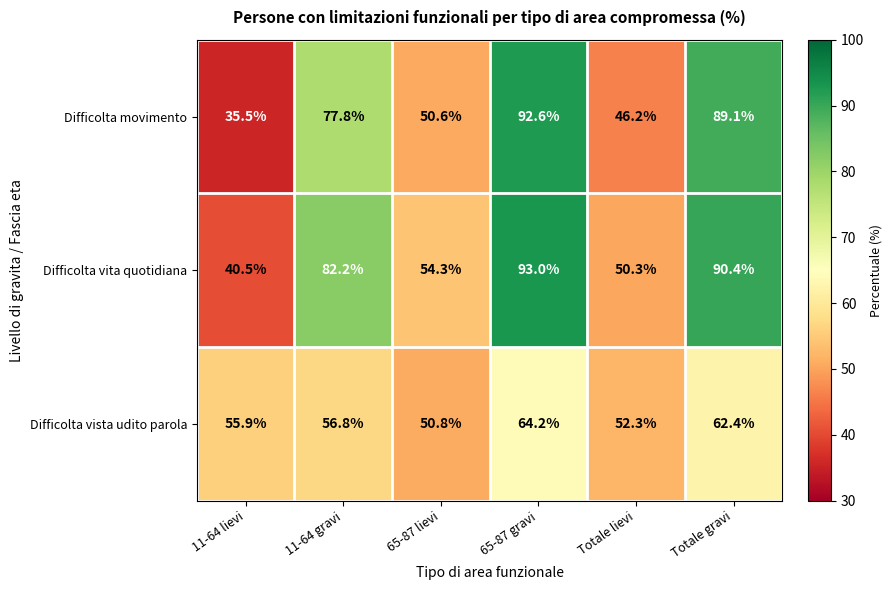

List the series in order of their peak value, lowest first.

Difficolta vista udito parola, Difficolta movimento, Difficolta vita quotidiana